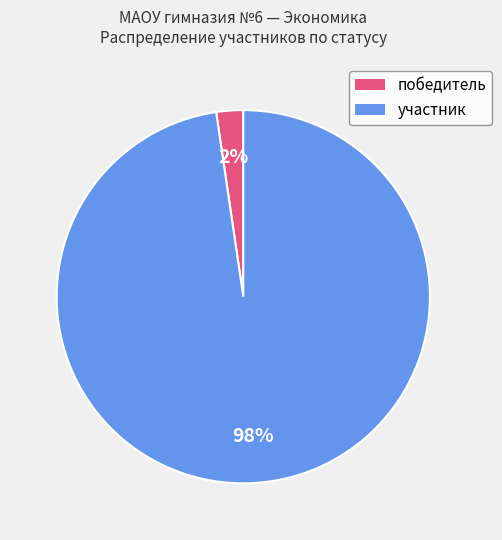

Do победитель and участник together represent more than half of the pie?

Yes